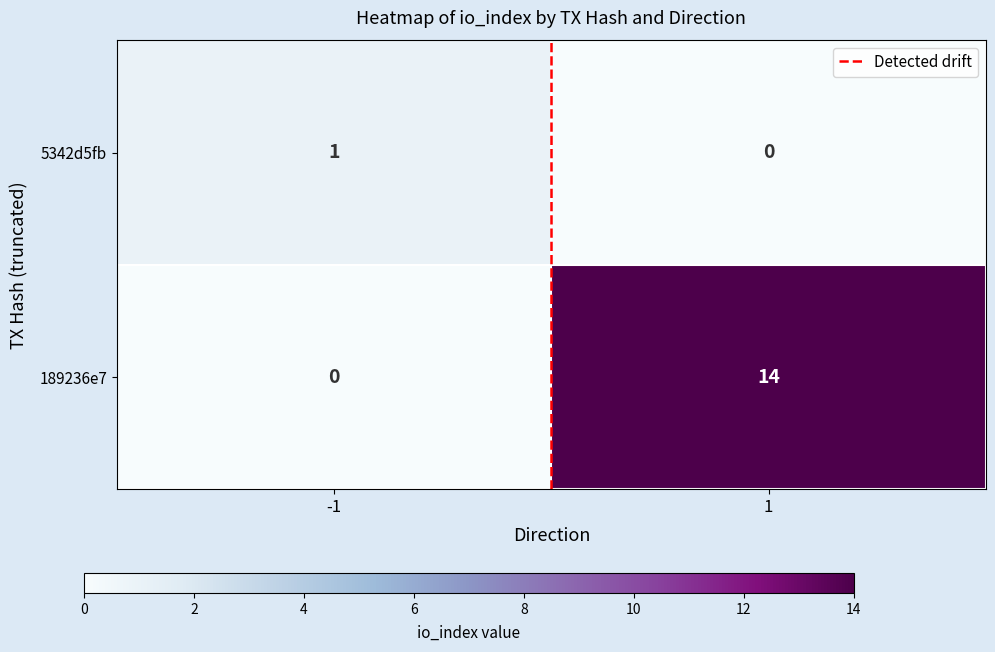

Is the value of 189236e7 at 1 greater than the value of 5342d5fb at -1?

Yes